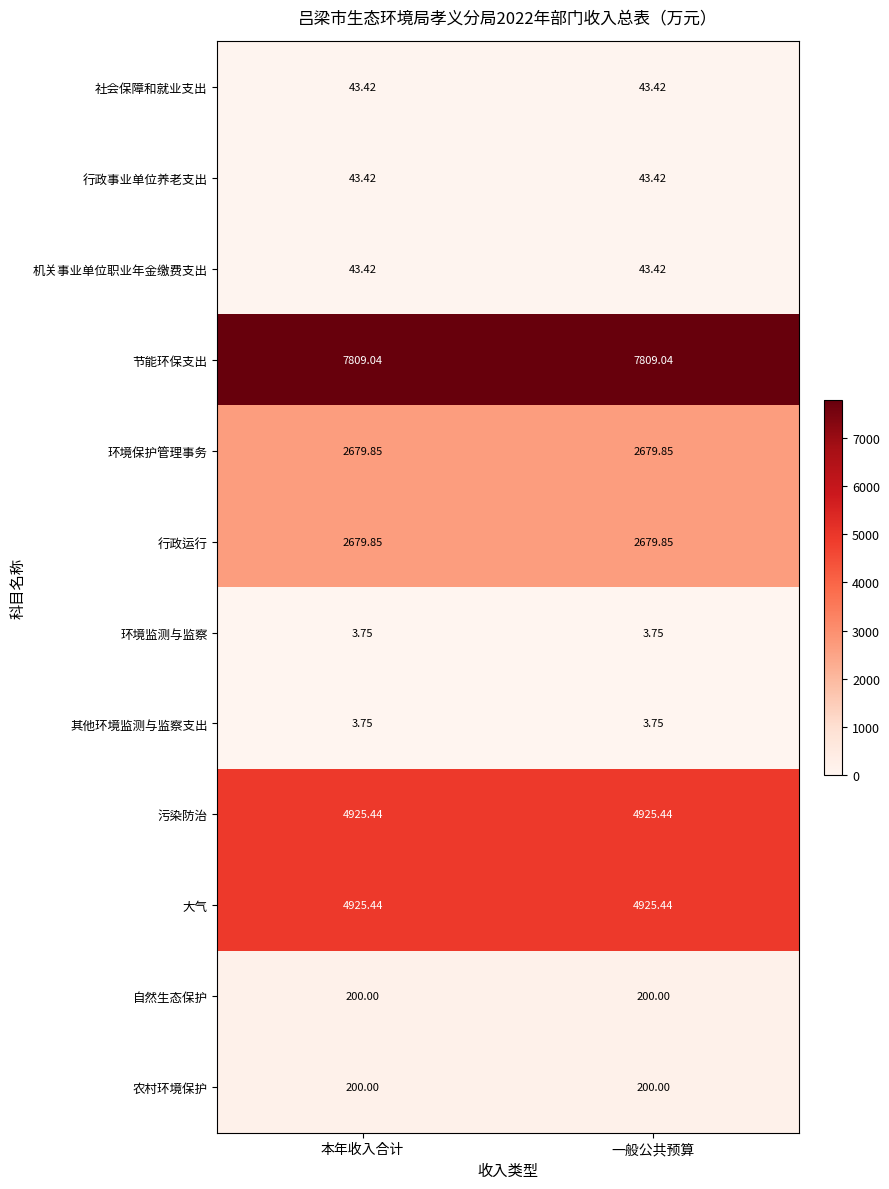

Which series has the largest total across all categories?

节能环保支出